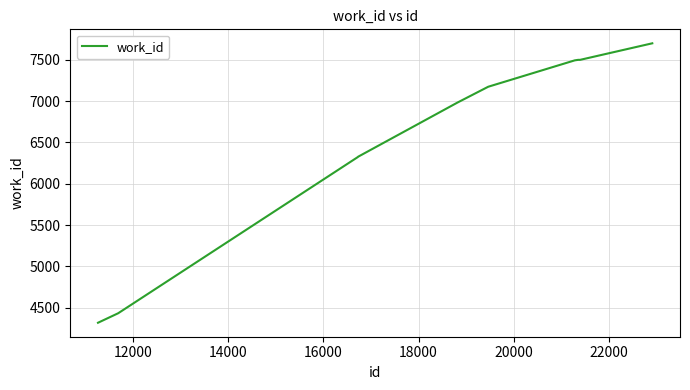

What is the minimum value shown in the chart?

4320